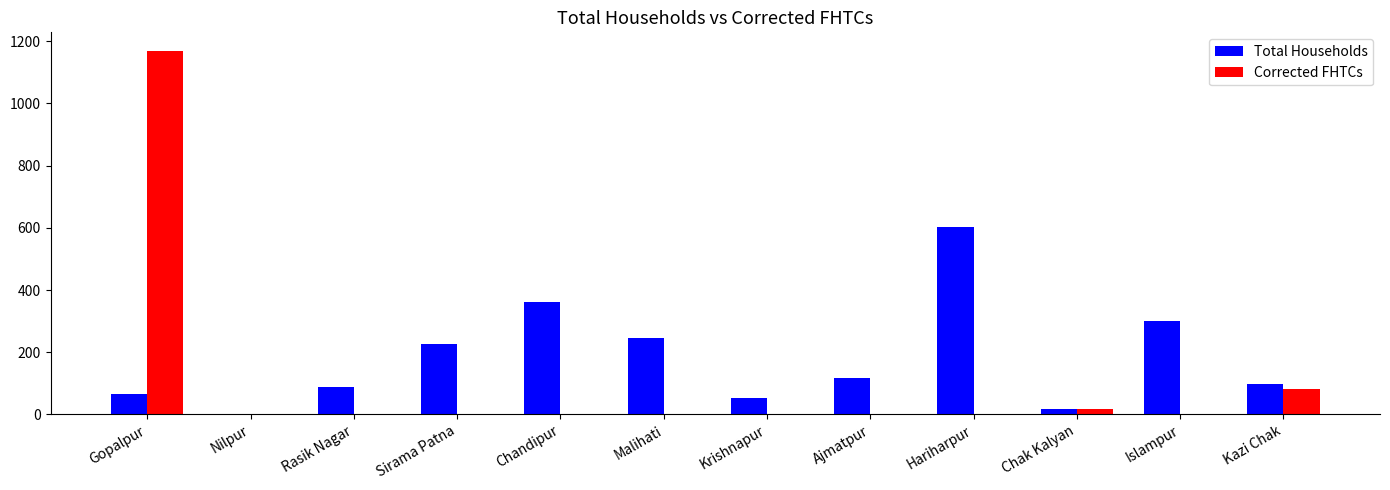

What is the highest value of the Total Households series?

604